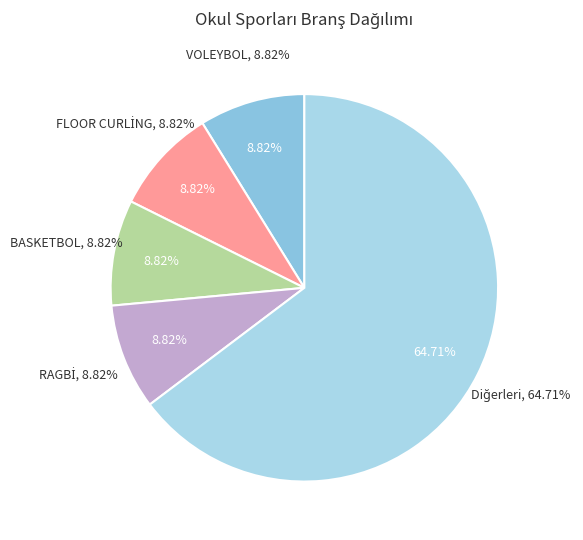

Which category has the smallest portion of the pie?

BASKETBOL